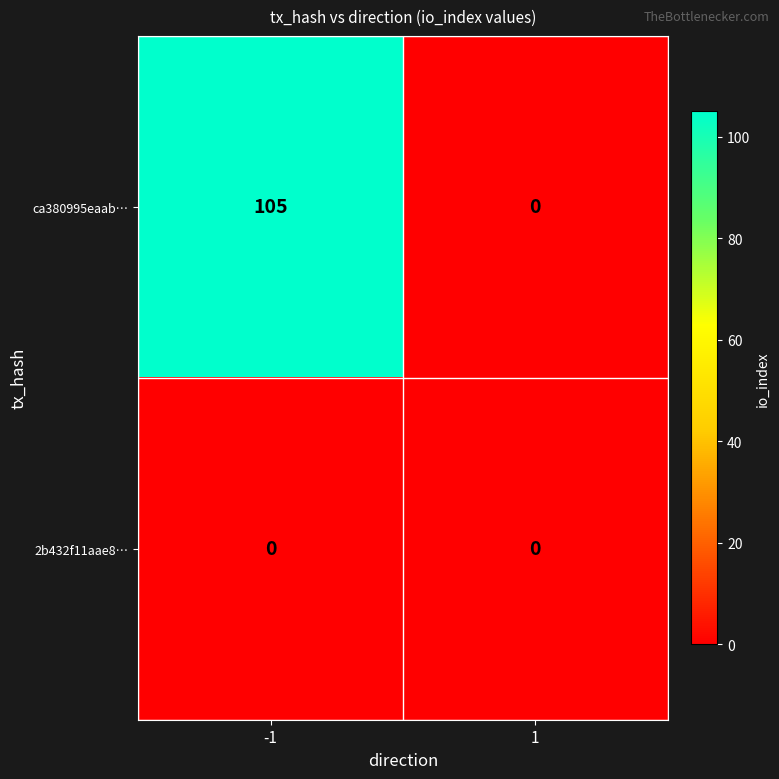

Which series changed the most between -1 and 1?

ca380995eaab…